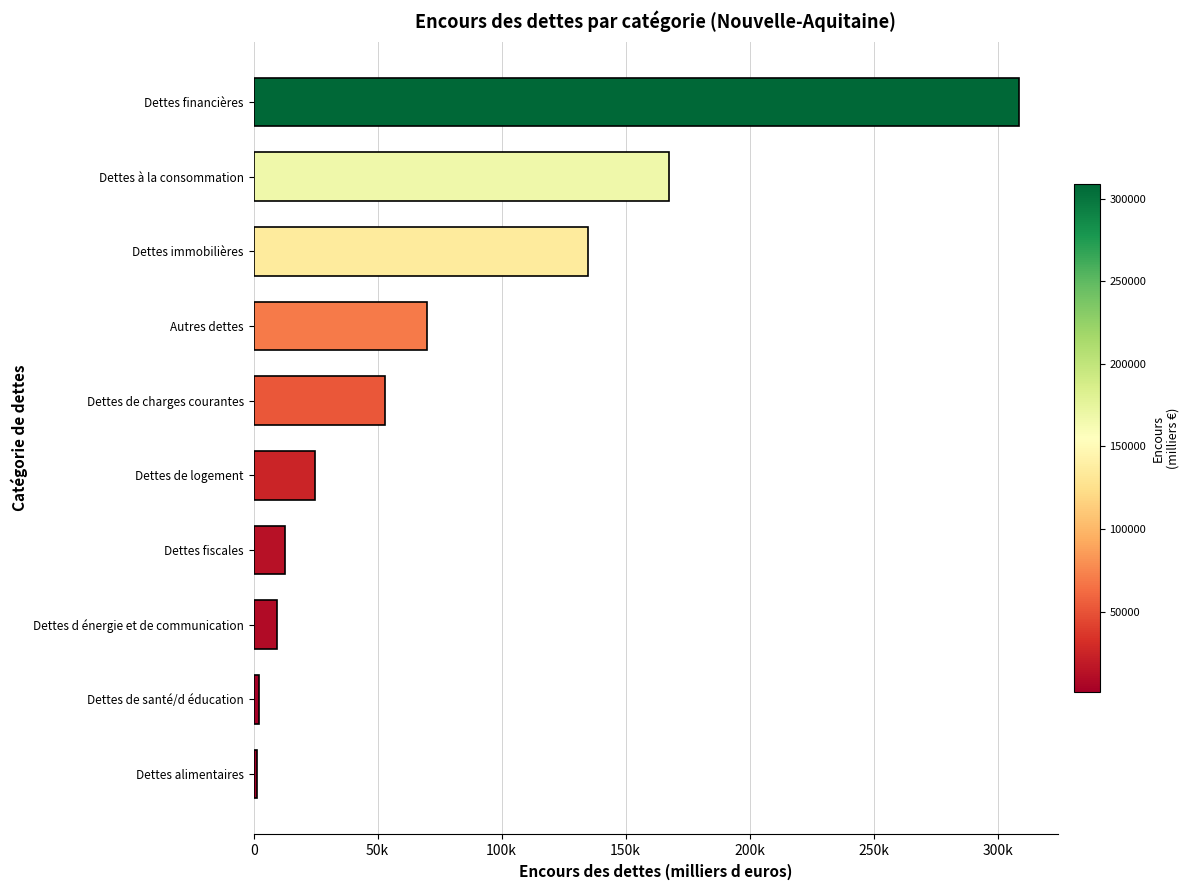

Does the chart contain any negative values?

No